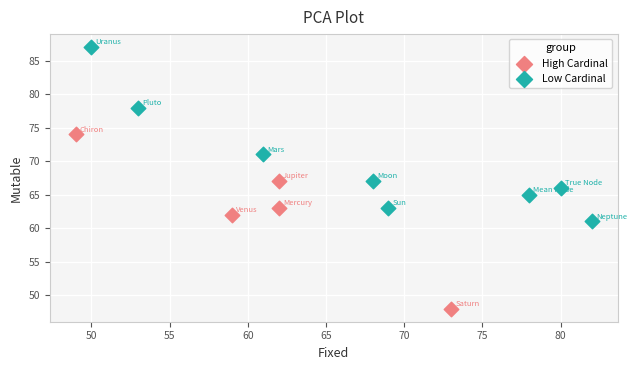

Which series contains the lowest Y value?

High Cardinal